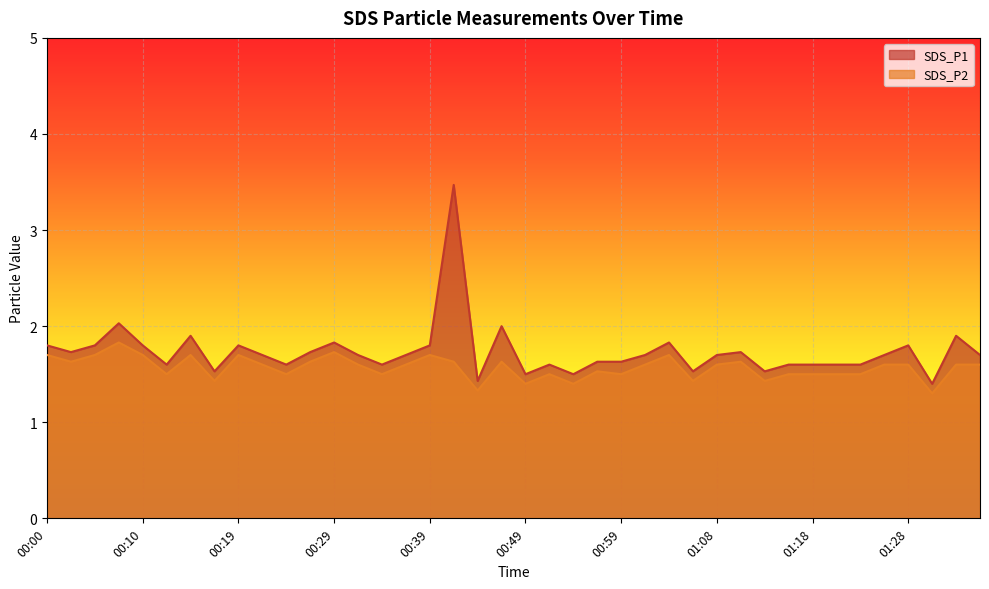

How many SDS_P2 values are between 1 and 2?

40